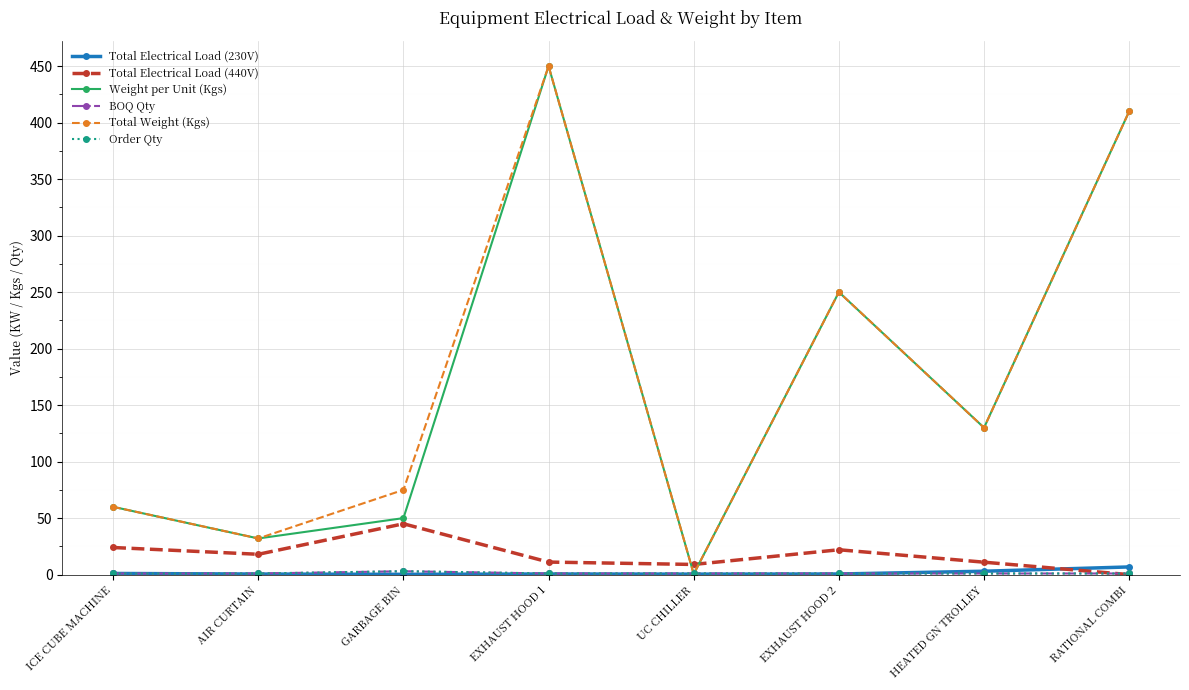

What is the label of the 3rd point from the right?

EXHAUST HOOD 2